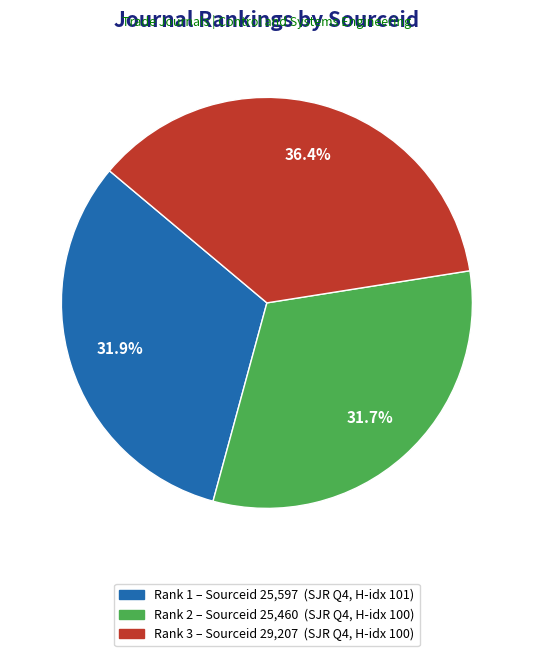

Count the number of slices in the pie.

3